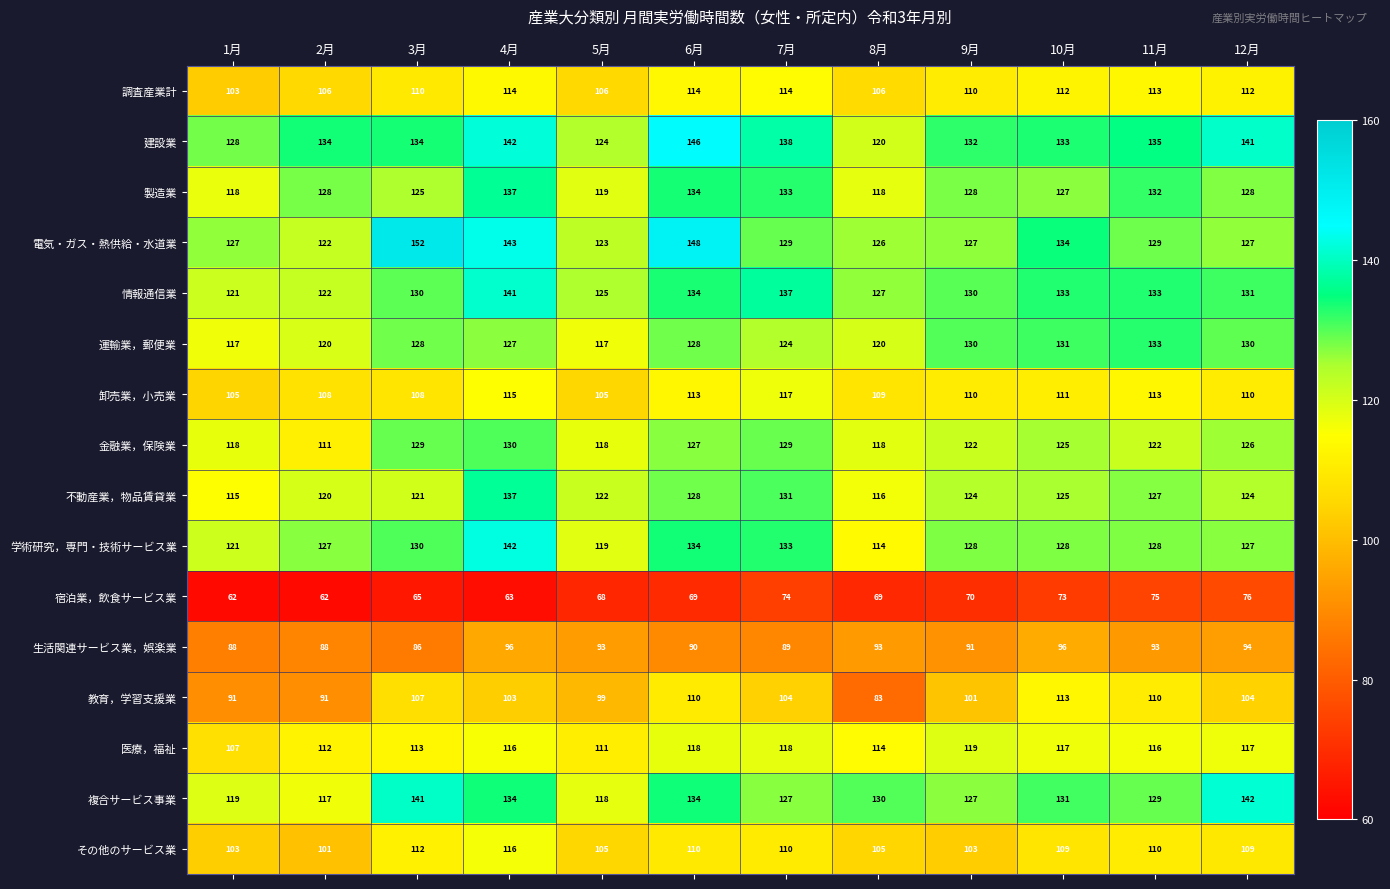

What is the smallest value displayed?

62